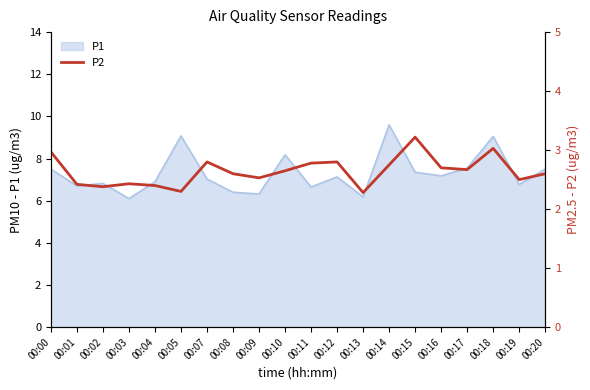

What is the difference between the values at 00:07 and 00:19?

0.3